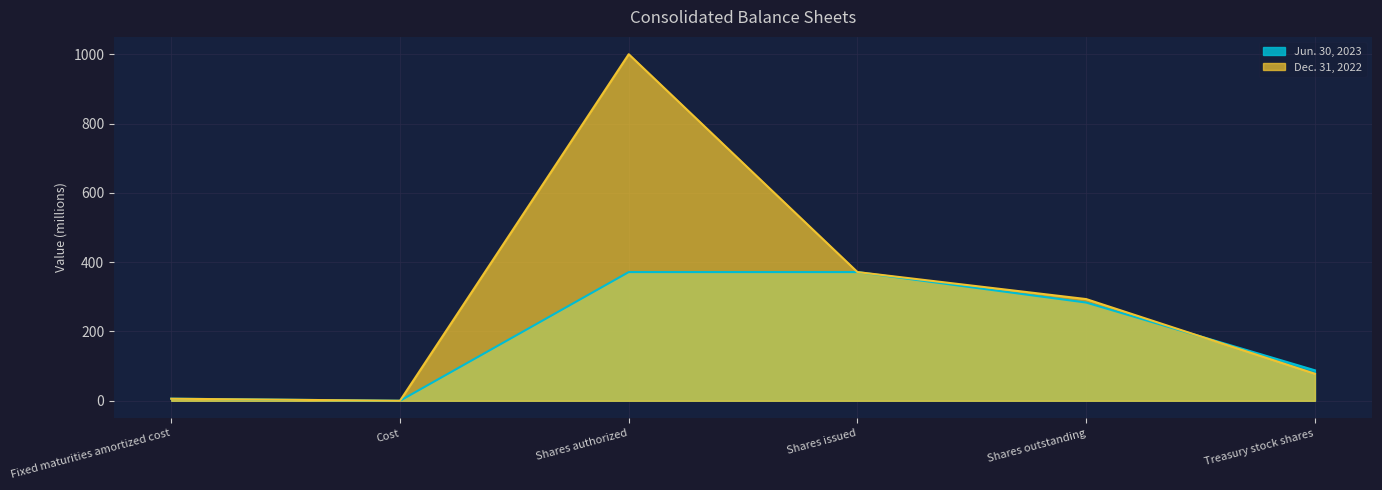

What is the spread (max minus min) of values at Shares authorized?

628.6